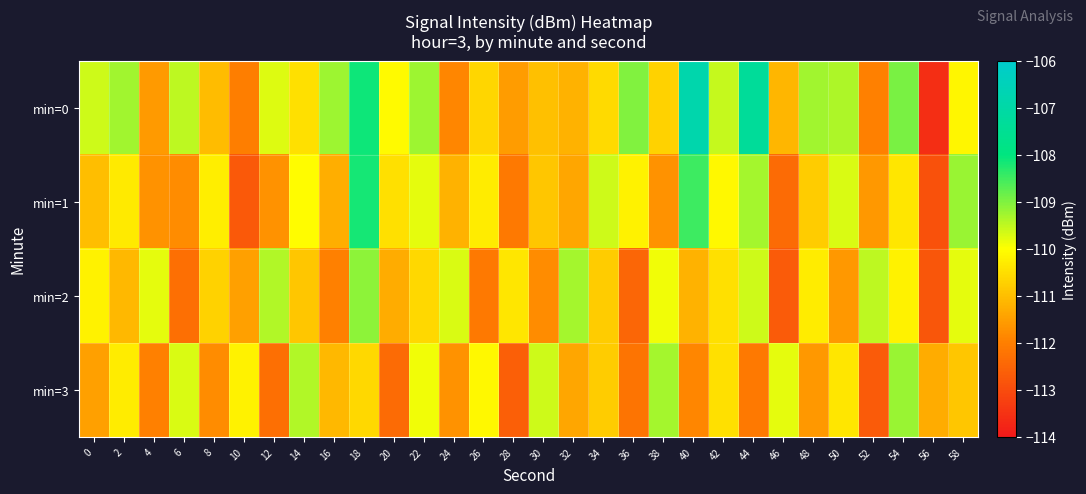

Reading left to right, transcribe all the data shown in this chart.

min=0: 0=-109.6	2=-109.3	4=-111.6	6=-109.5	8=-111.0	10=-112.0	12=-109.7	14=-110.5	16=-109.2	18=-108.1	20=-110.1	22=-109.2	24=-111.9	26=-110.7	28=-111.6	30=-111.0	32=-111.2	34=-110.6	36=-109.0	38=-110.7	40=-106.8	42=-109.5	44=-107.3	46=-111.1	48=-109.3	50=-109.4	52=-112.0	54=-108.9	56=-113.6	58=-110.1
min=1: 0=-111.0	2=-110.3	4=-111.7	6=-111.8	8=-110.3	10=-112.7	12=-111.7	14=-110.0	16=-111.3	18=-108.2	20=-110.5	22=-109.8	24=-111.2	26=-110.3	28=-112.1	30=-110.9	32=-111.4	34=-109.6	36=-110.2	38=-111.7	40=-108.5	42=-110.1	44=-109.3	46=-112.4	48=-110.8	50=-109.7	52=-111.6	54=-110.4	56=-112.9	58=-109.2
min=2: 0=-110.2	2=-111.1	4=-109.8	6=-112.3	8=-110.7	10=-111.5	12=-109.4	14=-110.9	16=-112.0	18=-109.1	20=-111.3	22=-110.6	24=-109.7	26=-112.1	28=-110.4	30=-111.8	32=-109.3	34=-110.8	36=-112.5	38=-109.9	40=-111.2	42=-110.5	44=-109.6	46=-112.7	48=-110.3	50=-111.6	52=-109.5	54=-110.2	56=-112.8	58=-109.8
min=3: 0=-111.5	2=-110.3	4=-112.0	6=-109.7	8=-111.8	10=-110.2	12=-112.3	14=-109.4	16=-111.1	18=-110.6	20=-112.4	22=-109.9	24=-111.7	26=-110.1	28=-112.6	30=-109.6	32=-111.4	34=-110.8	36=-112.2	38=-109.3	40=-111.9	42=-110.5	44=-112.1	46=-109.8	48=-111.6	50=-110.4	52=-112.7	54=-109.2	56=-111.3	58=-110.9